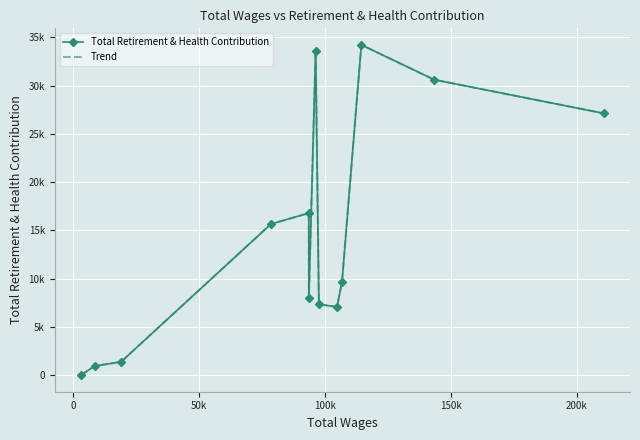

How many values in Trend are above zero?

12